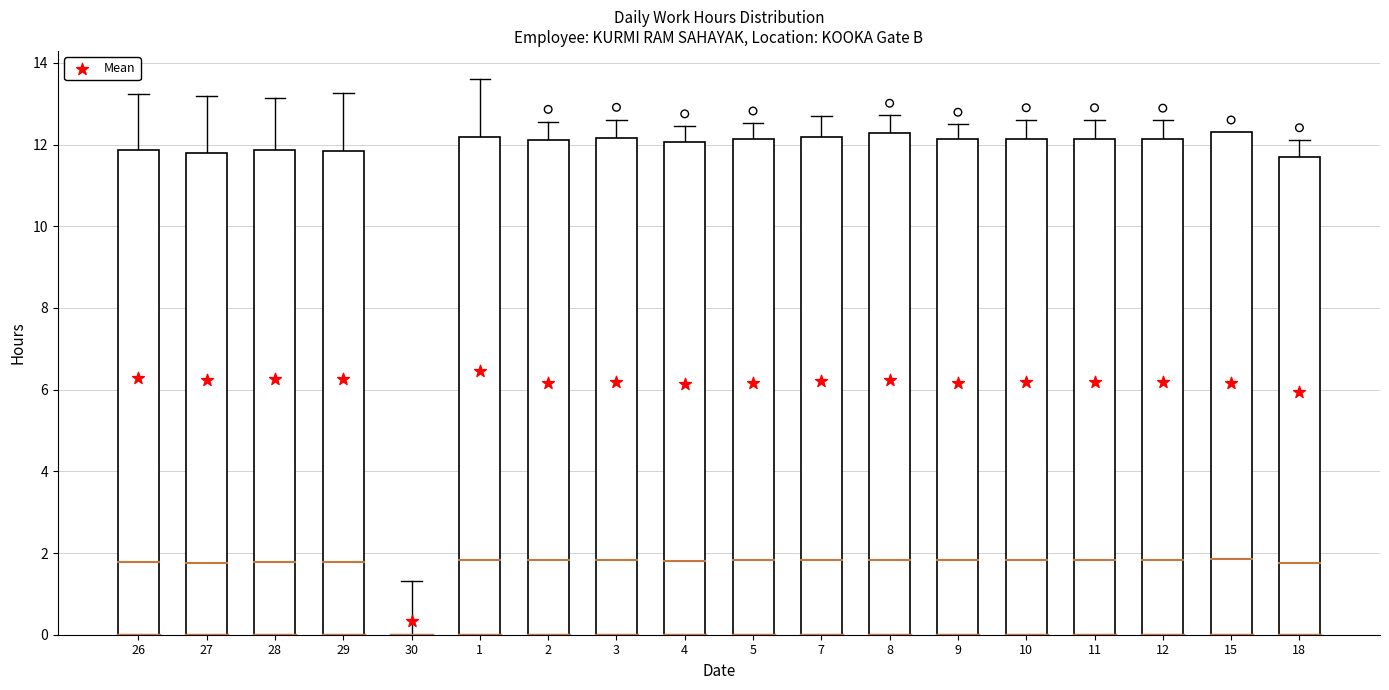

What is the change in value from 1 to 9?

-0.3